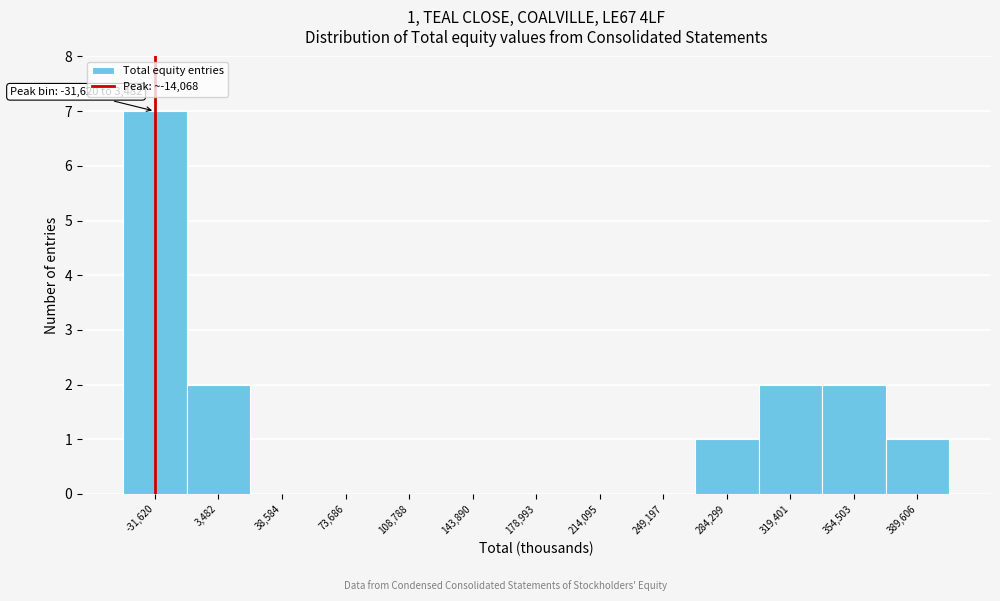

Reading left to right, transcribe all the data shown in this chart.

-31,620=7	3,482=2	38,584=0	73,686=0	108,788=0	143,890=0	178,993=0	214,095=0	249,197=0	284,299=1	319,401=2	354,503=2	389,606=1